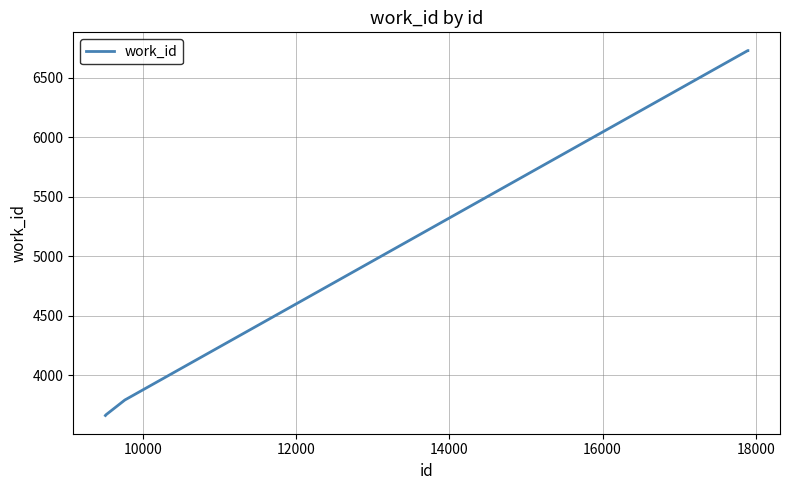

What is the maximum value shown in the chart?

6726